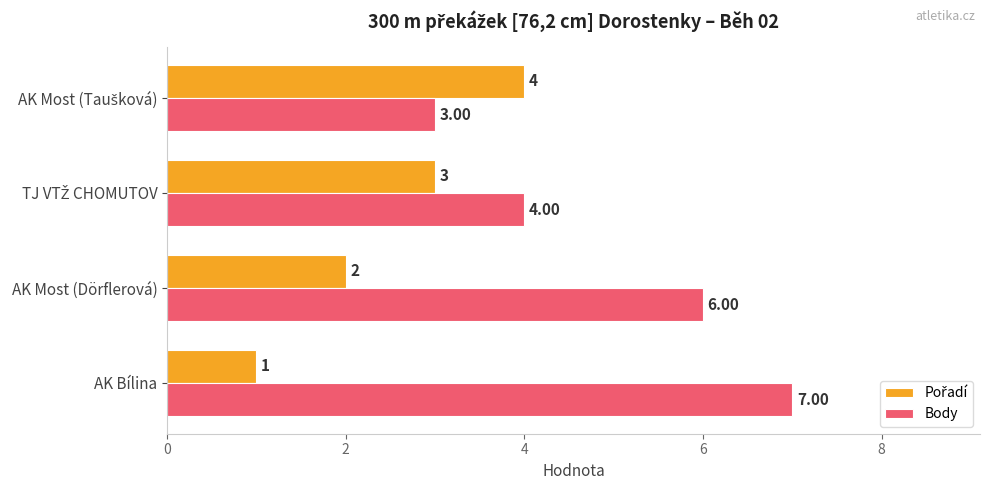

How many series are shown in this chart?

2